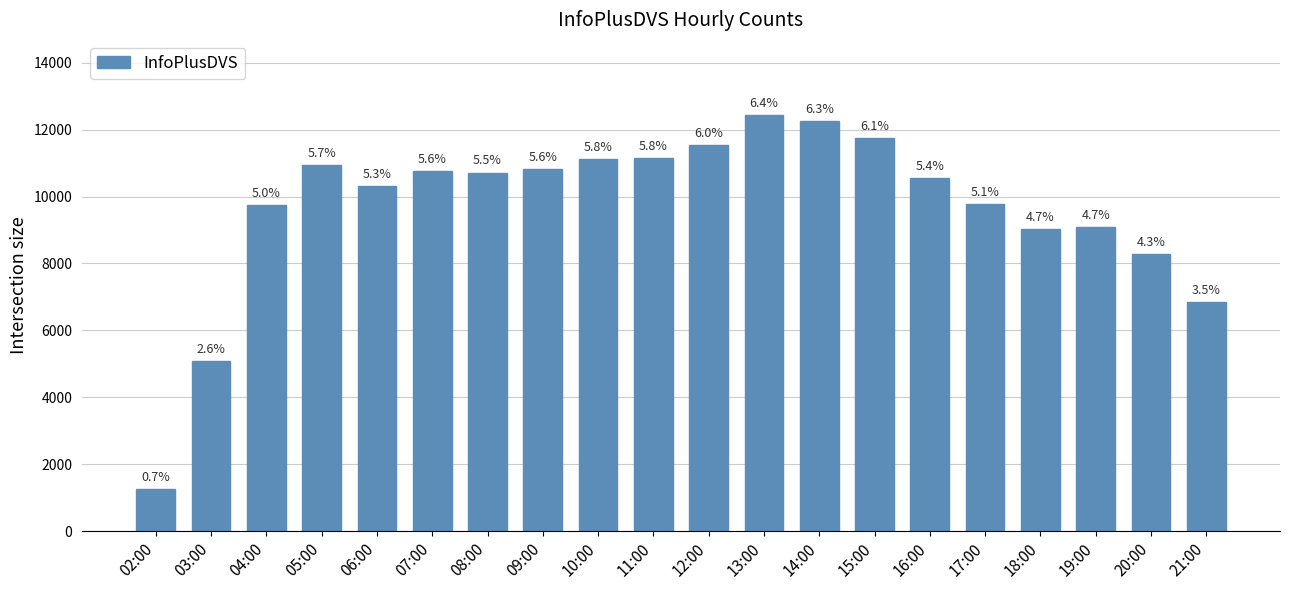

Are the bars horizontal?

No